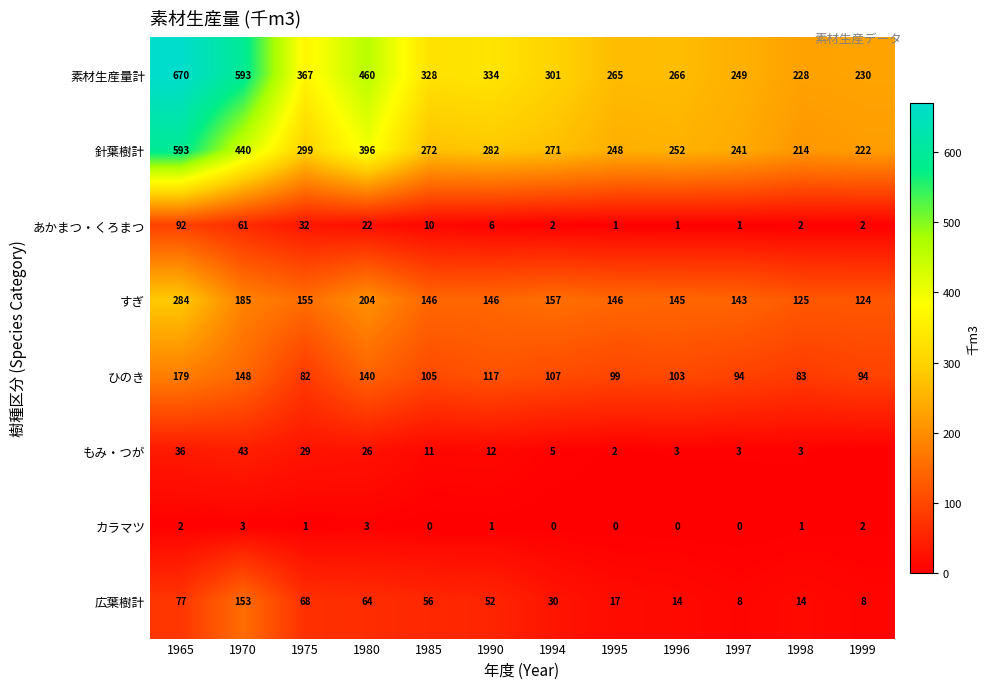

At which label does 針葉樹計 reach its minimum?

1998